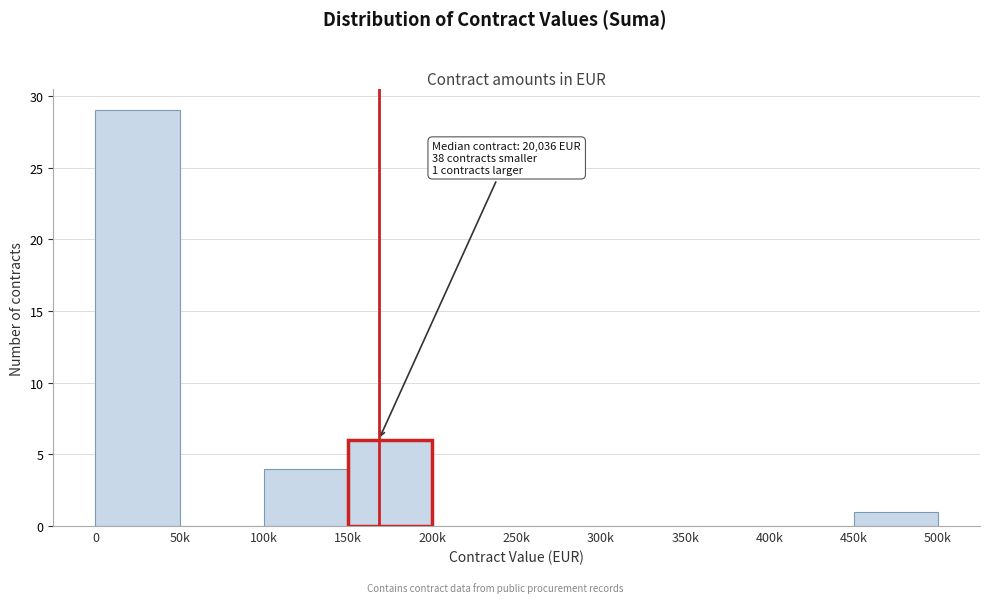

Reading left to right, transcribe all the data shown in this chart.

0=29	50k=0	100k=4	150k=6	200k=0	250k=0	300k=0	350k=0	400k=0	450k=1